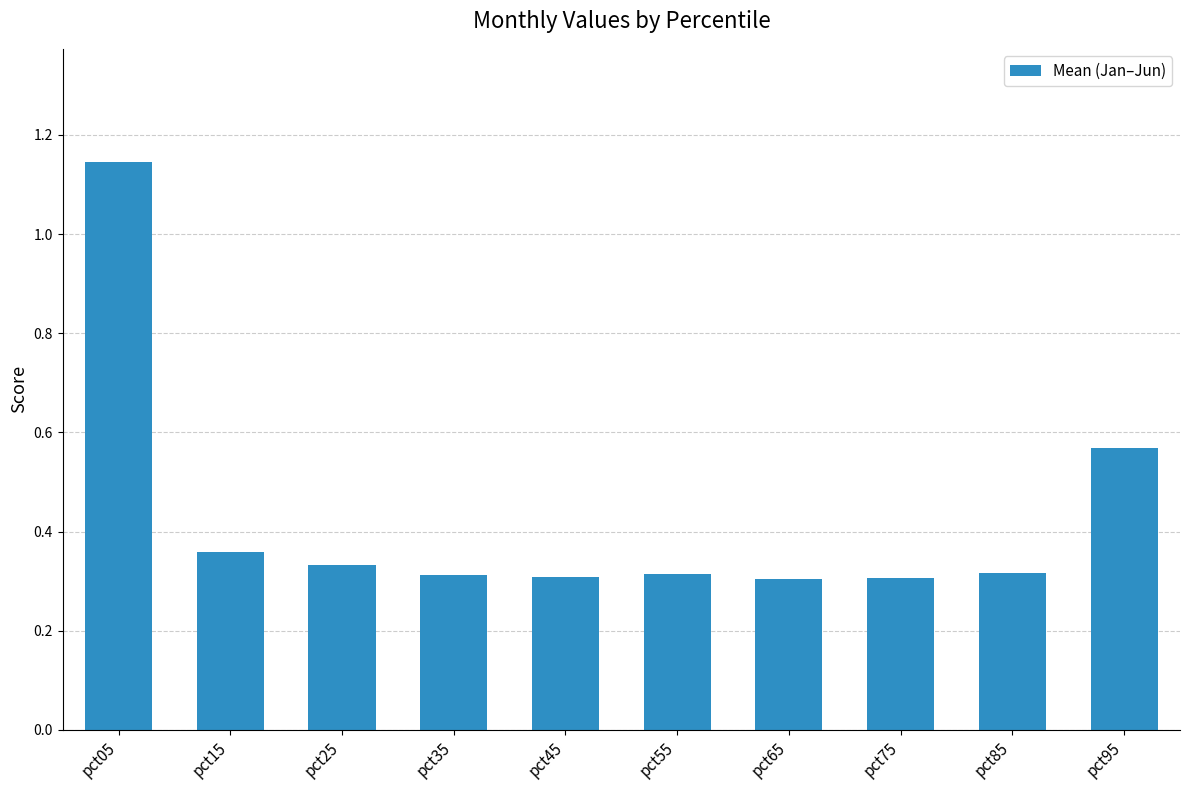

Does the chart contain stacked bars?

No